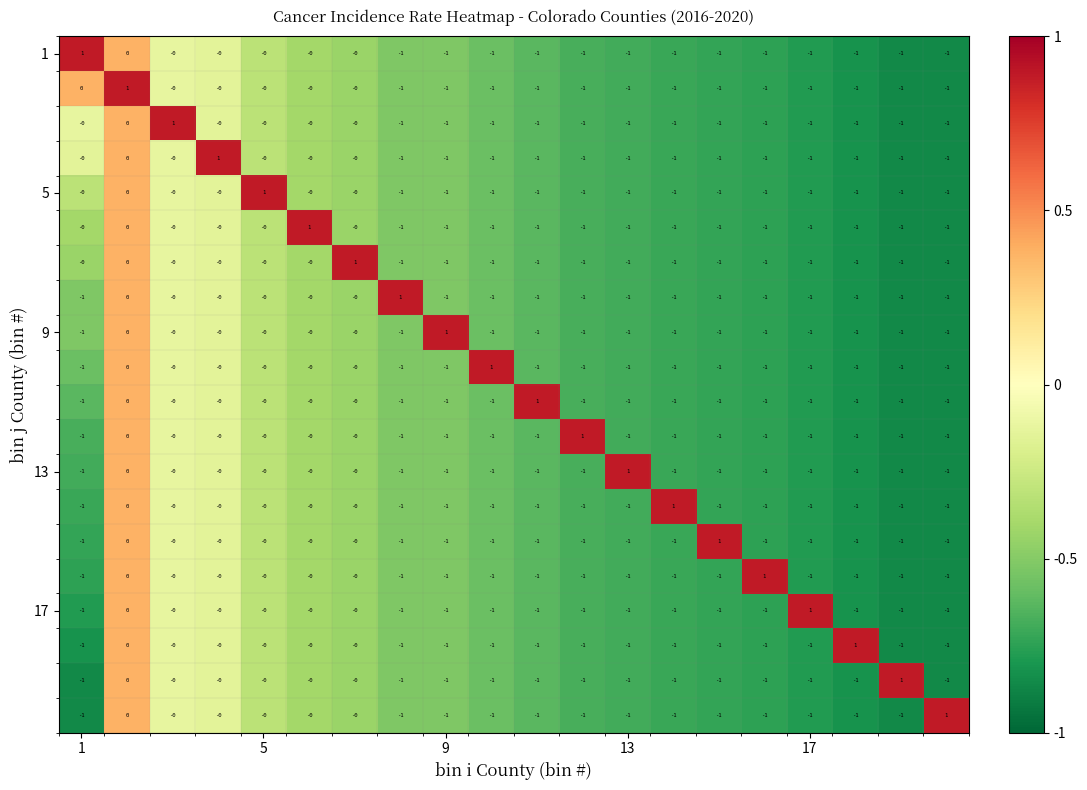

At how many categories does at least one series exceed 0?

20